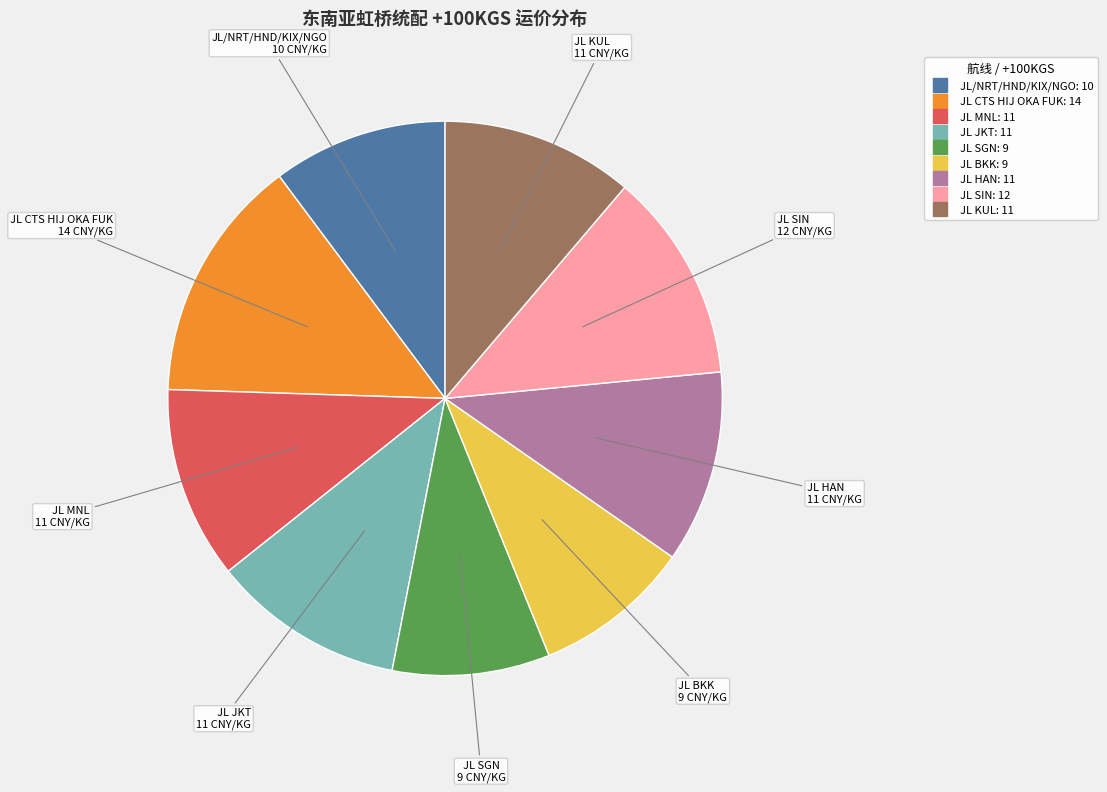

True or false: JL BKK accounts for 3% of the total.

False